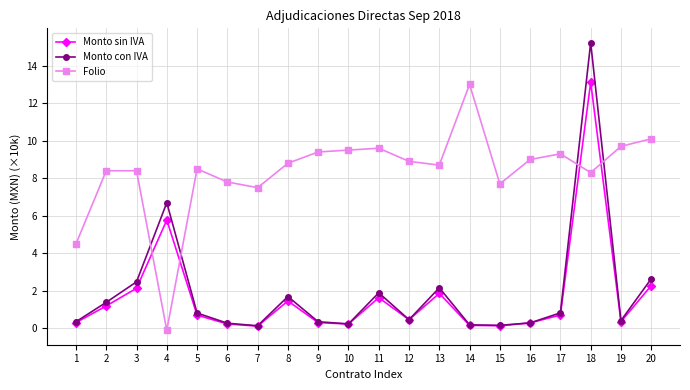

What is the sum of the Monto sin IVA values at 15 and 11?

1.8